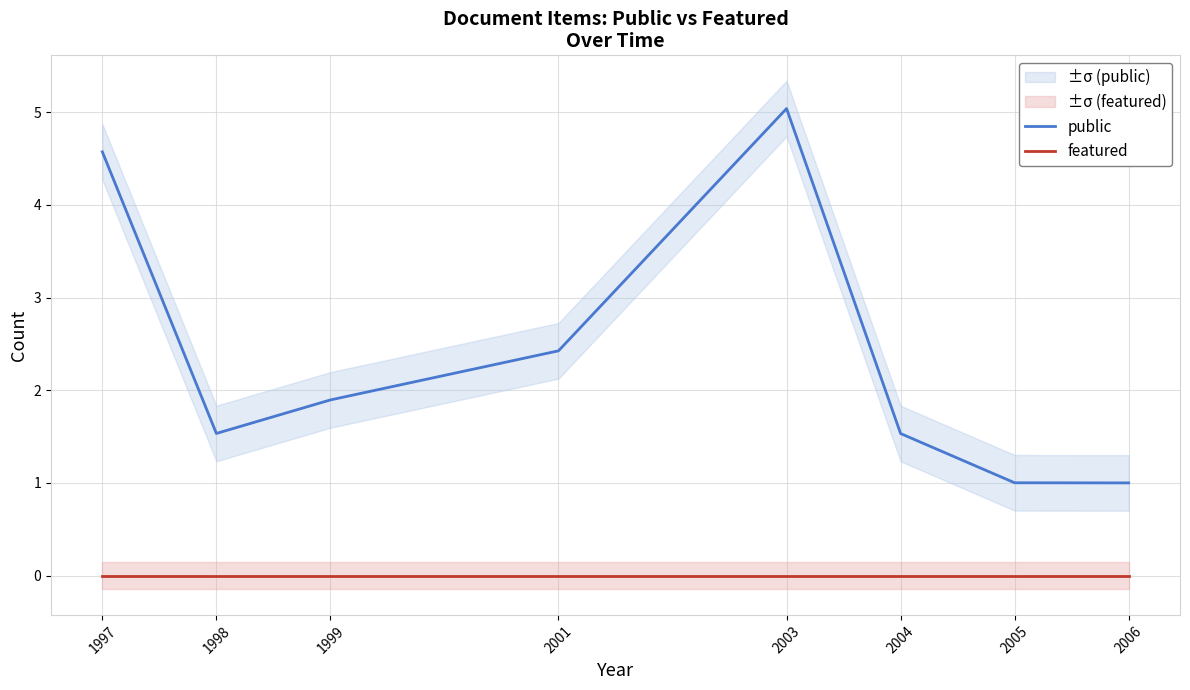

At how many categories does at least one series exceed 3?

2